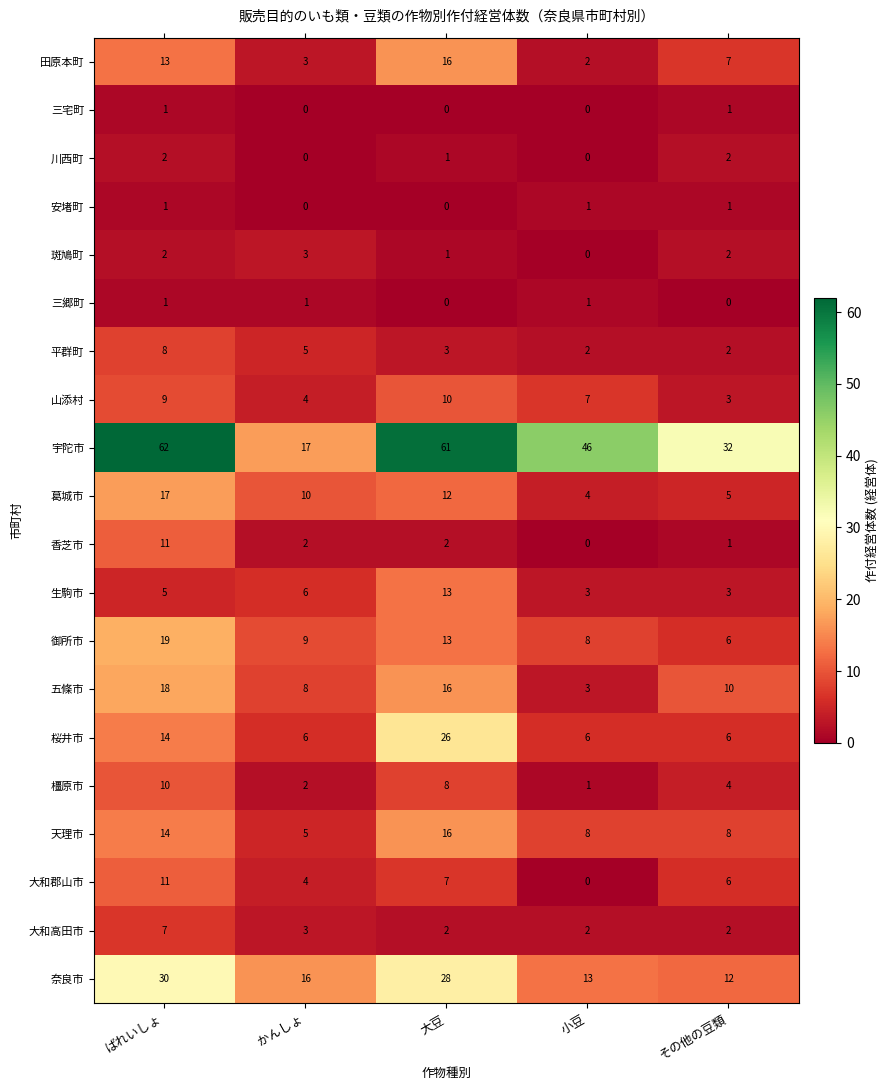

Read the 葛城市 value at ばれいしょ, to the nearest 5.

15